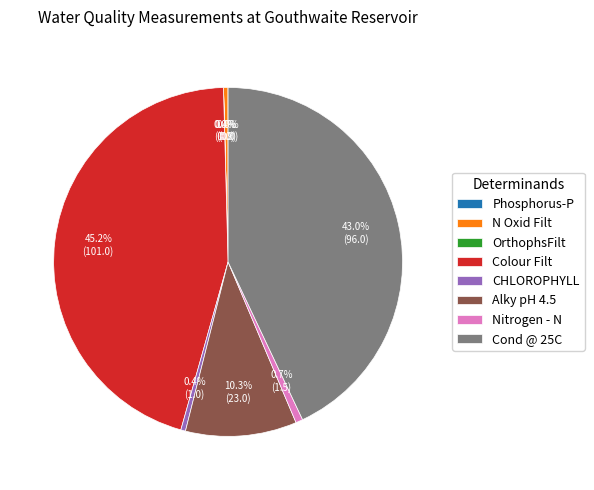

Which category has the biggest portion of the pie?

Colour Filt